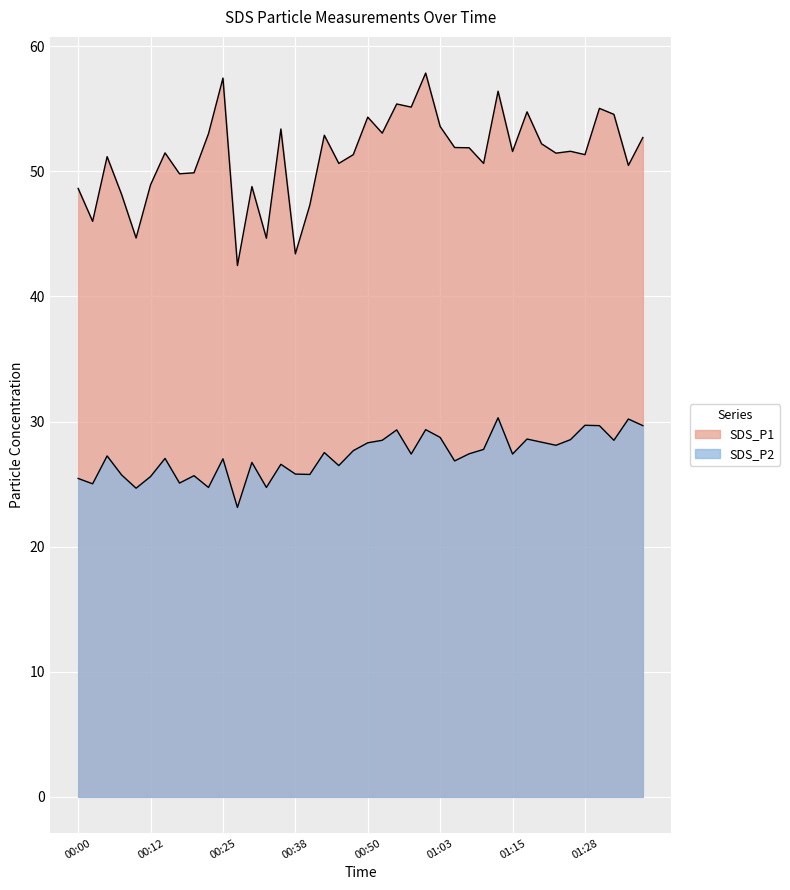

What position from the right is 00:12?

35